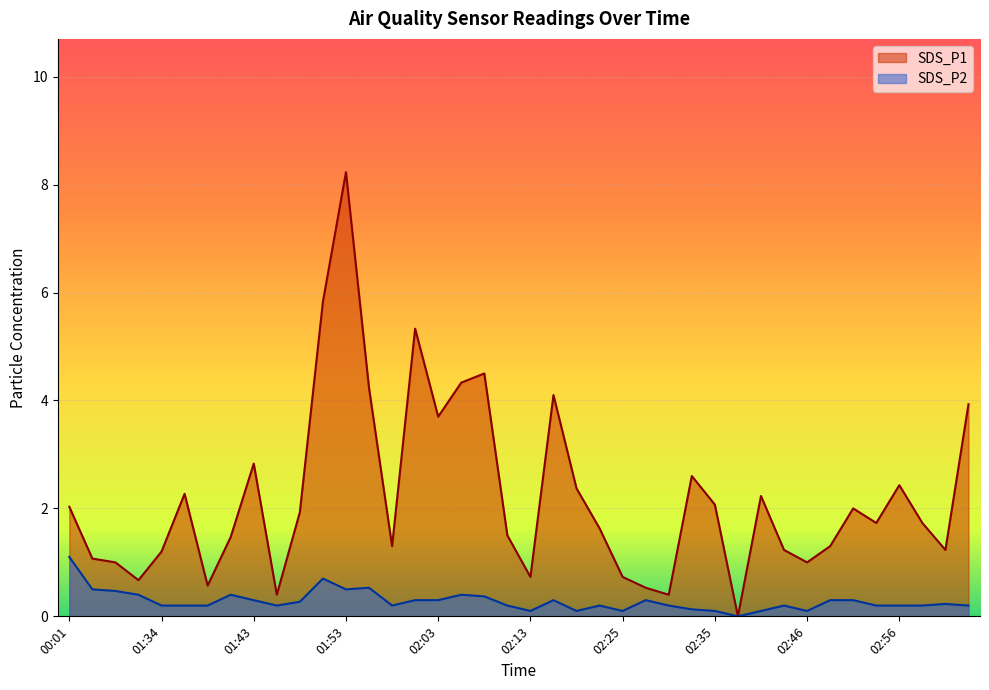

Read the SDS_P2 value at 02:35.

0.1